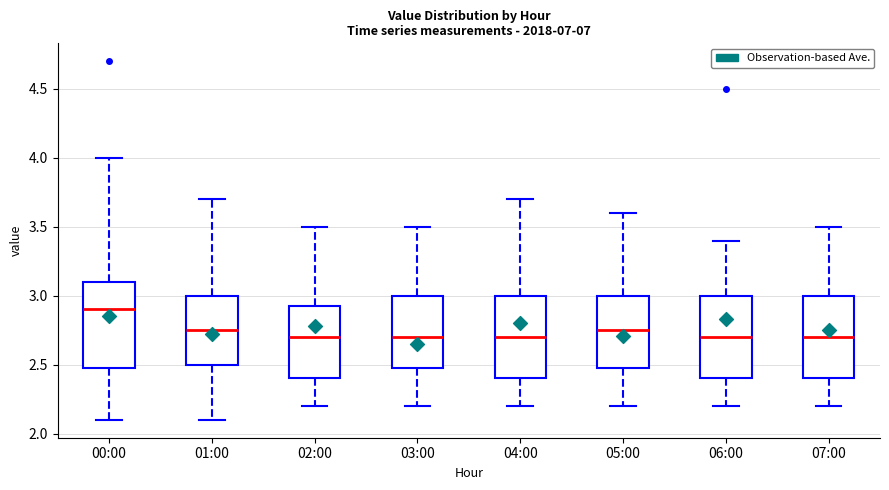

Reading left to right, transcribe this box plot: for each box, give where its median line is, the range the box spans, and where its two whiskers end, as read against the y-axis. The values are not printed on the chart, so give them approximately, as read against the axis.

00:00: median 2.90, box 2.50 to 3.10, whiskers 2.10 to 4.00
01:00: median 2.75, box 2.50 to 3.00, whiskers 2.10 to 3.70
02:00: median 2.70, box 2.40 to 2.95, whiskers 2.20 to 3.50
03:00: median 2.70, box 2.50 to 3.00, whiskers 2.20 to 3.50
04:00: median 2.70, box 2.40 to 3.00, whiskers 2.20 to 3.70
05:00: median 2.75, box 2.50 to 3.00, whiskers 2.20 to 3.60
06:00: median 2.70, box 2.40 to 3.00, whiskers 2.20 to 3.40
07:00: median 2.70, box 2.40 to 3.00, whiskers 2.20 to 3.50